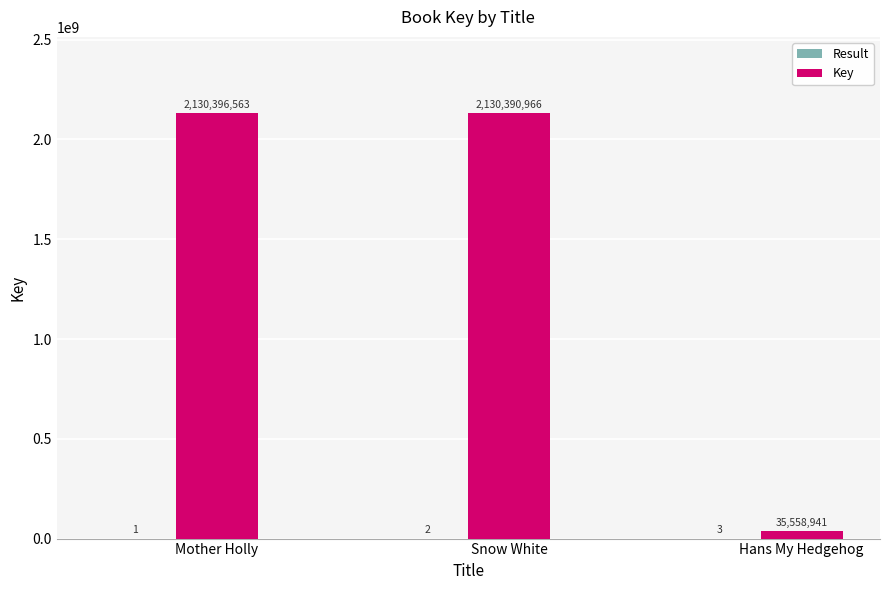

What is the sum of all Key values?

4296346470